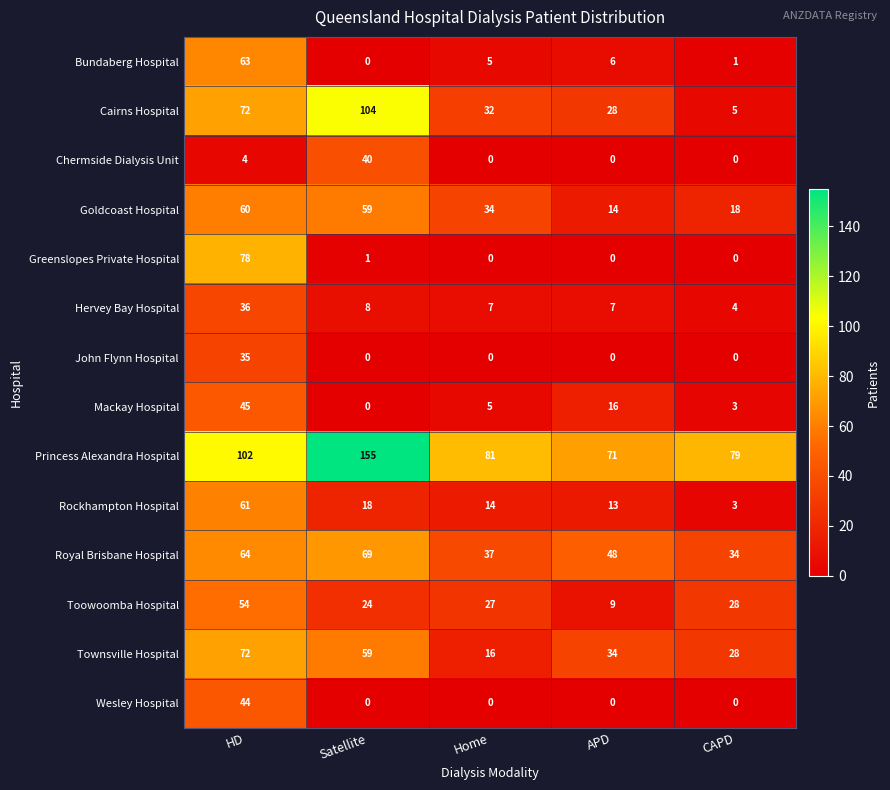

What is the total value across all series at Home?

258